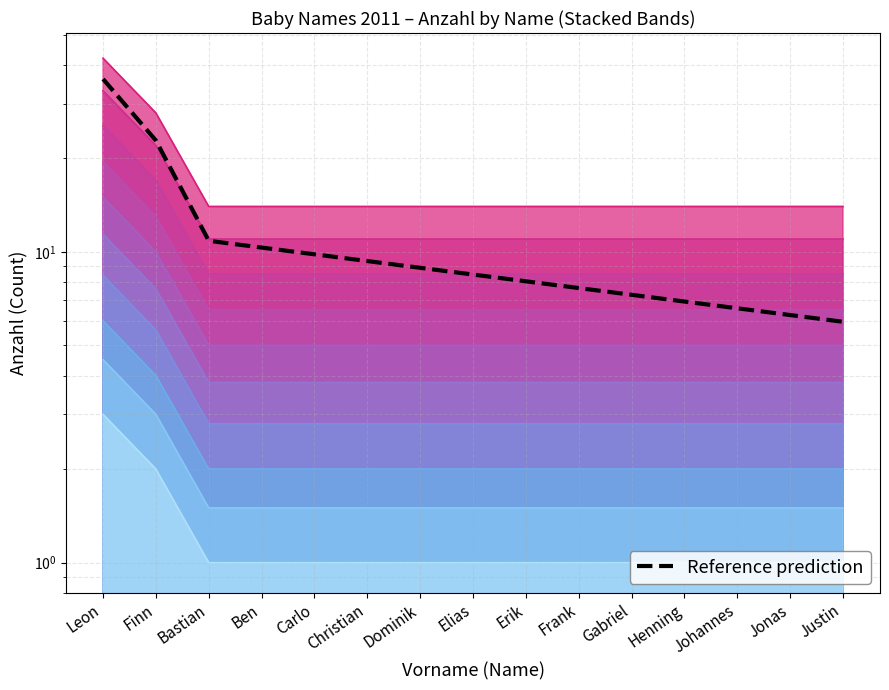

True or false: there are more than 1 points higher than both neighbors.

False